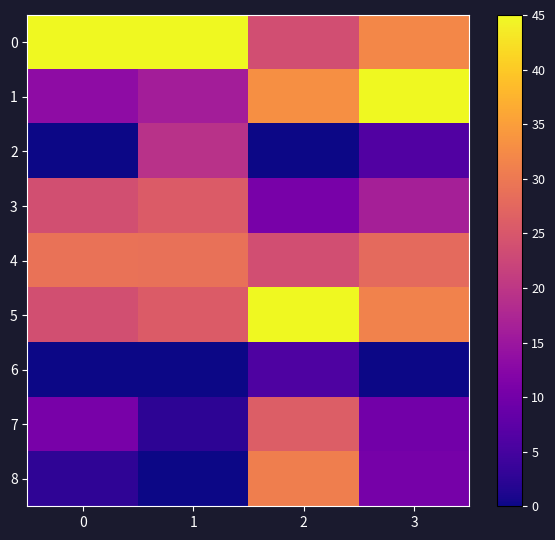

What is the spread (max minus min) of values at 3?

45.0